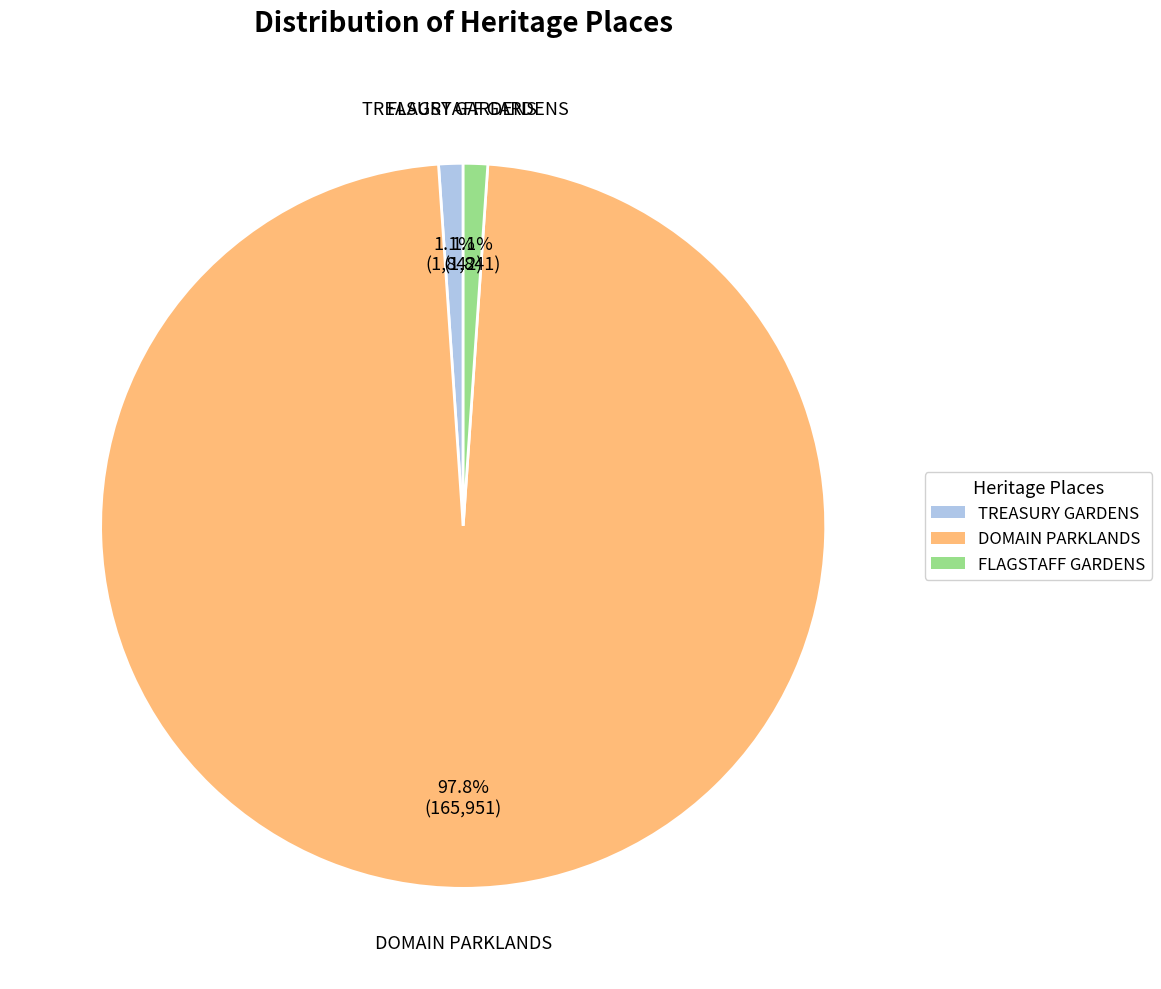

Which category has the biggest portion of the pie?

DOMAIN PARKLANDS